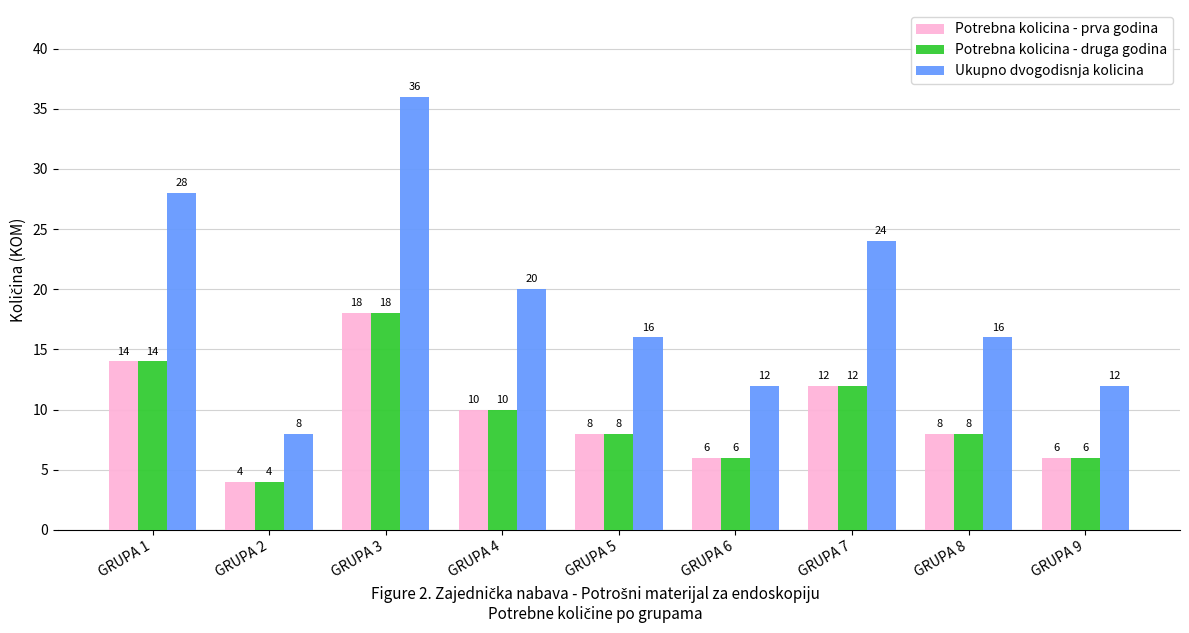

Between GRUPA 1 and GRUPA 2, which series saw the biggest shift?

Ukupno dvogodisnja kolicina